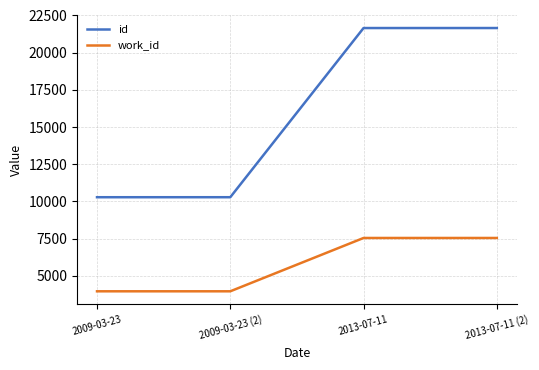

True or false: work_id and id intersect in this chart.

False